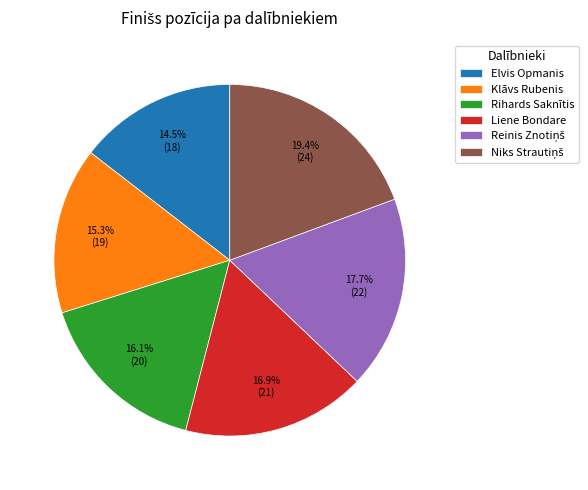

Approximately how many times larger is the value at Rihards Saknītis compared to Liene Bondare?

1.0